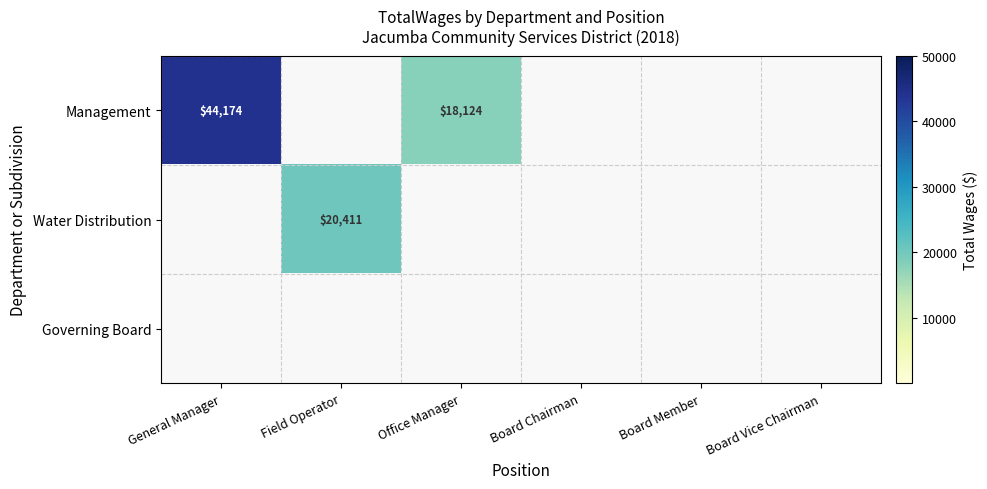

Is it true that Management equals 44174 at General Manager?

True